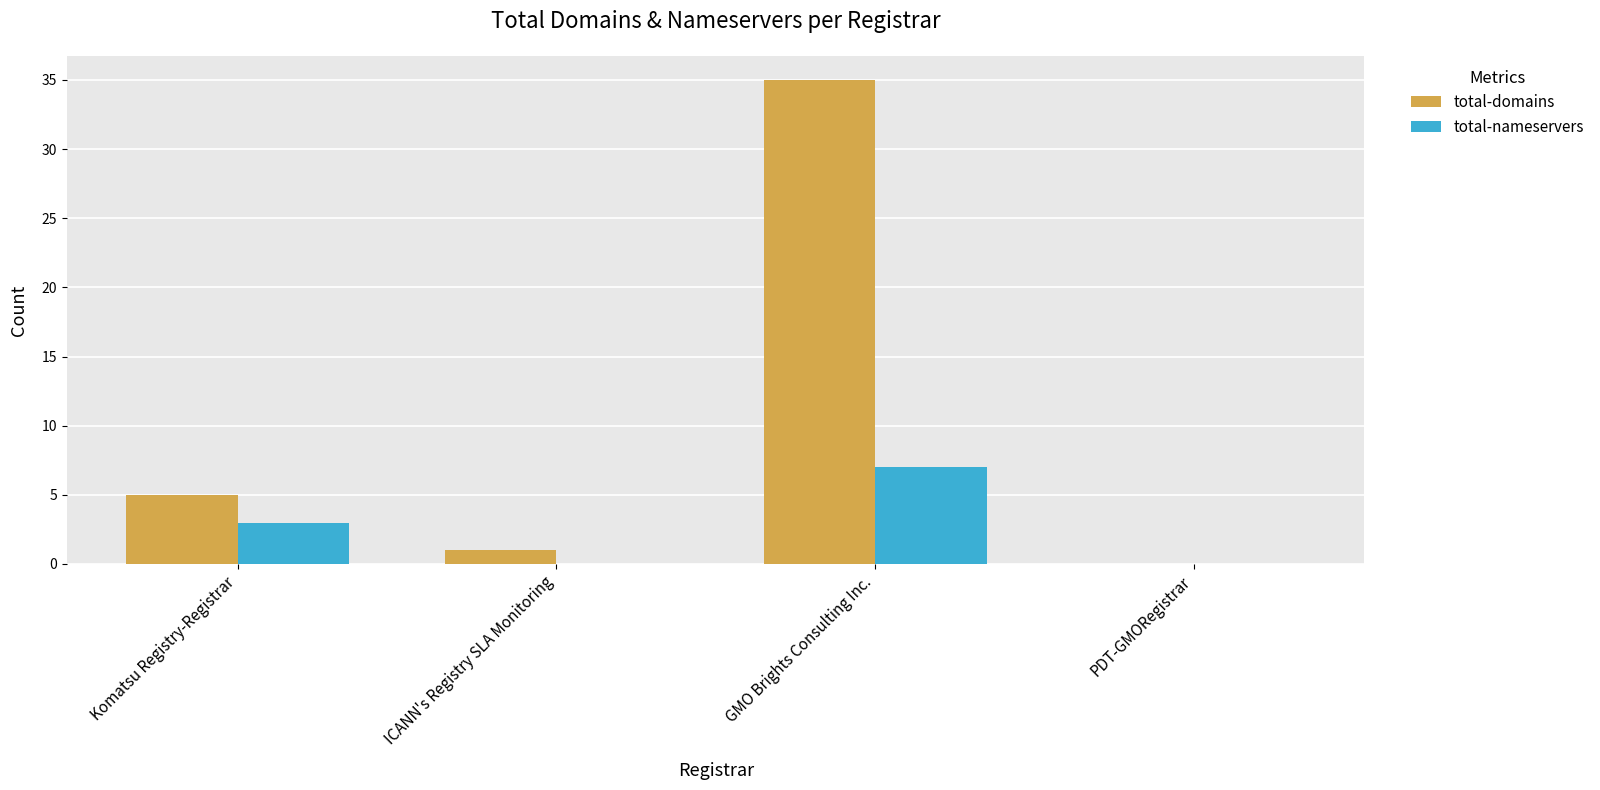

What is the sum of the total-nameservers values at PDT-GMORegistrar and Komatsu Registry-Registrar?

3